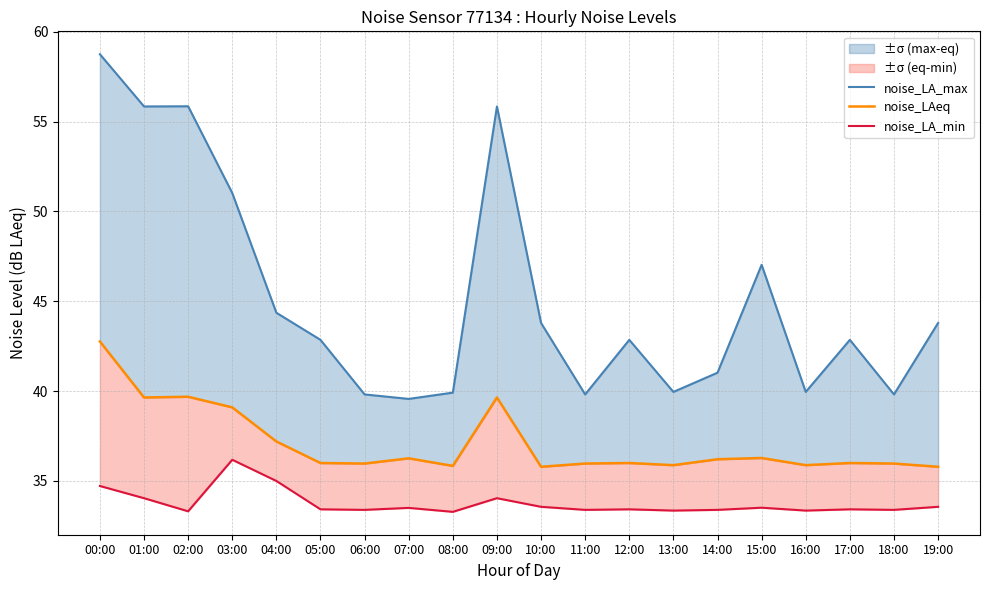

Which has a higher value, 15:00 or 17:00?

15:00